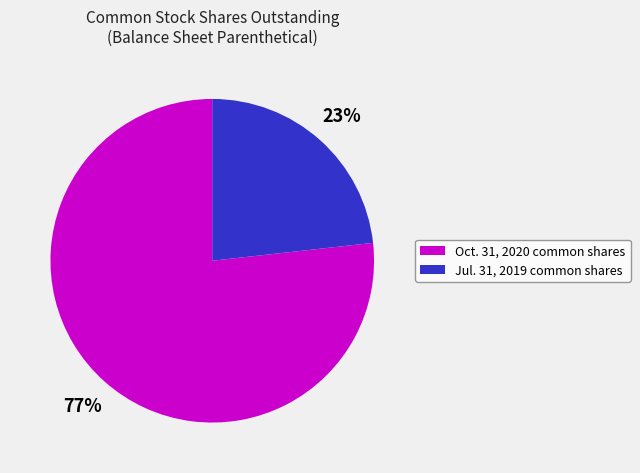

To the nearest percent, what is the difference between the largest and smallest slice percentages?

54%